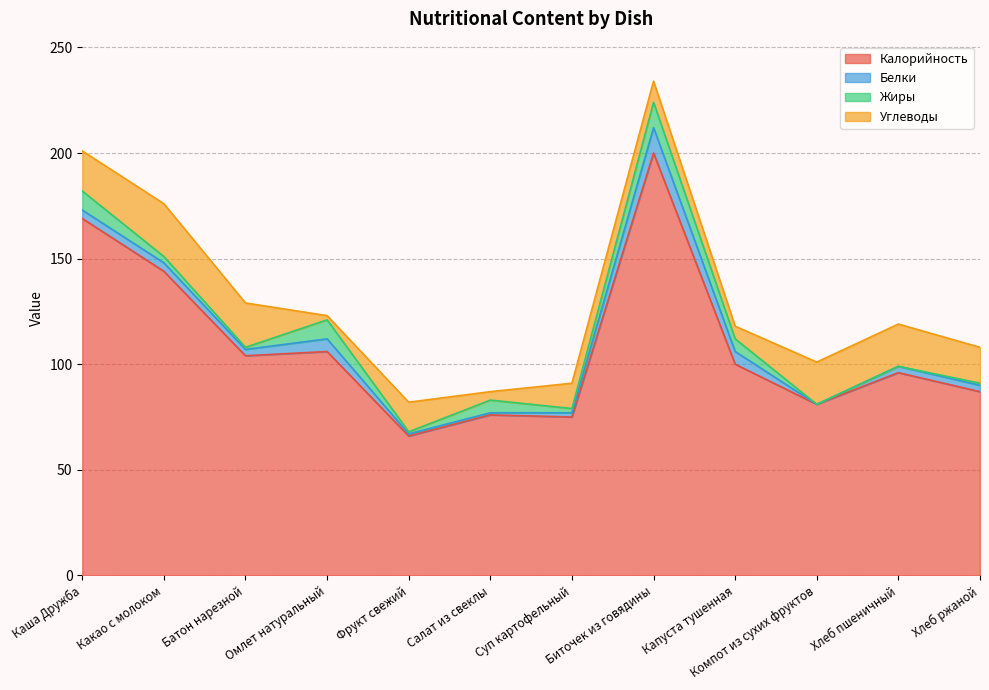

How many intersections are there between Углеводы and Белки?

3